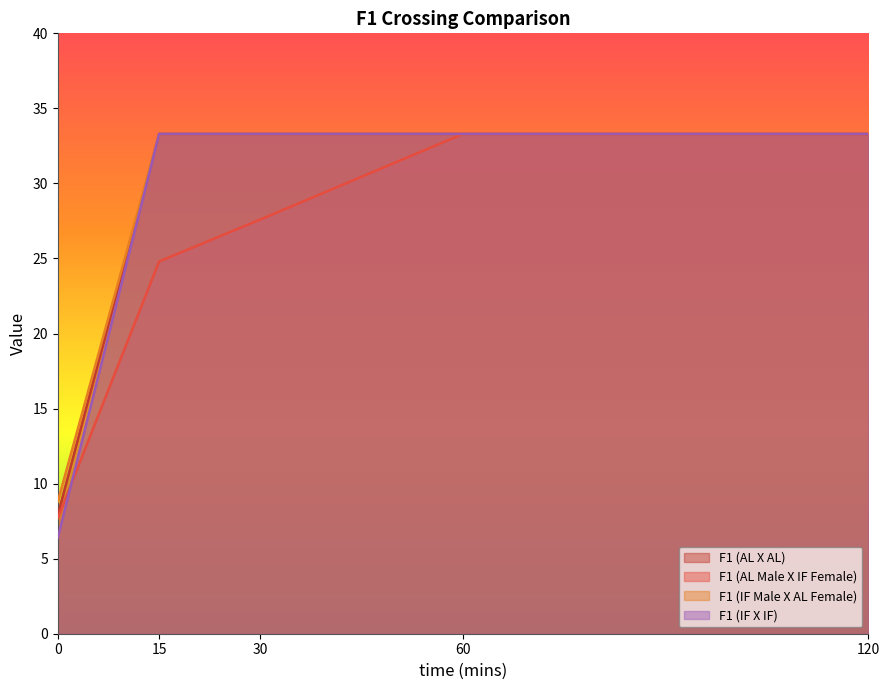

What is the minimum value shown in the chart?

6.4